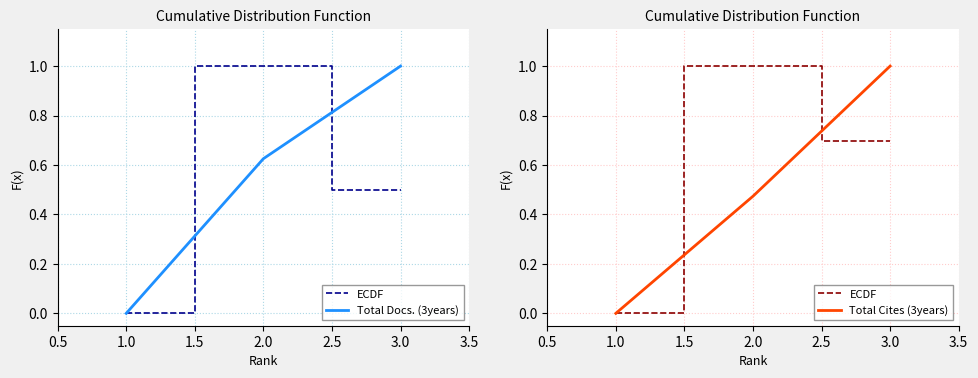

What position from the left is 2.0?

2